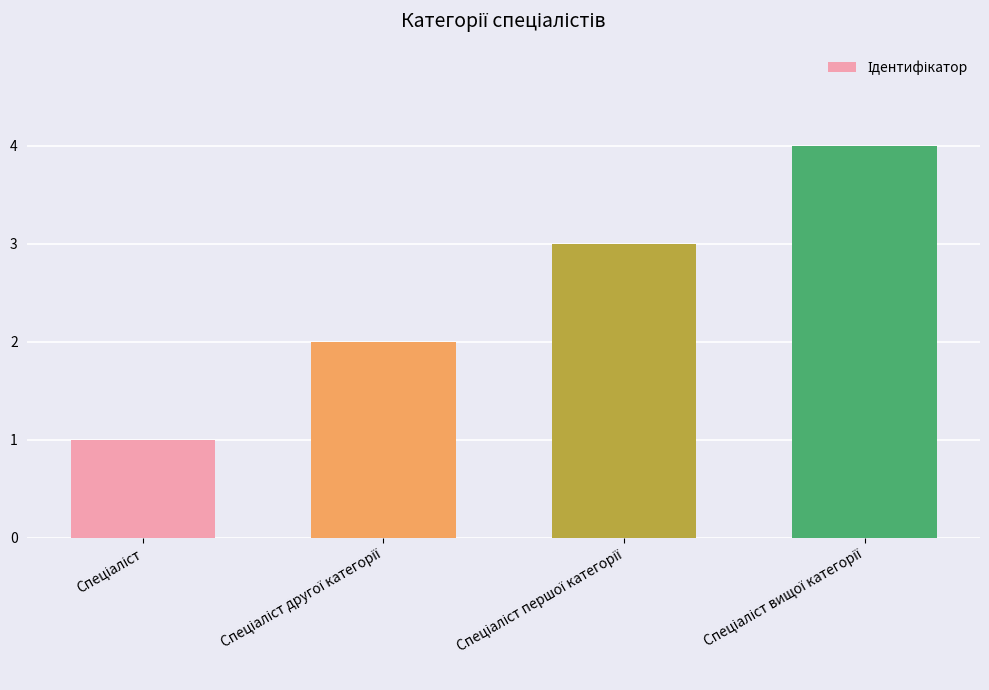

How many bars are there in total?

4